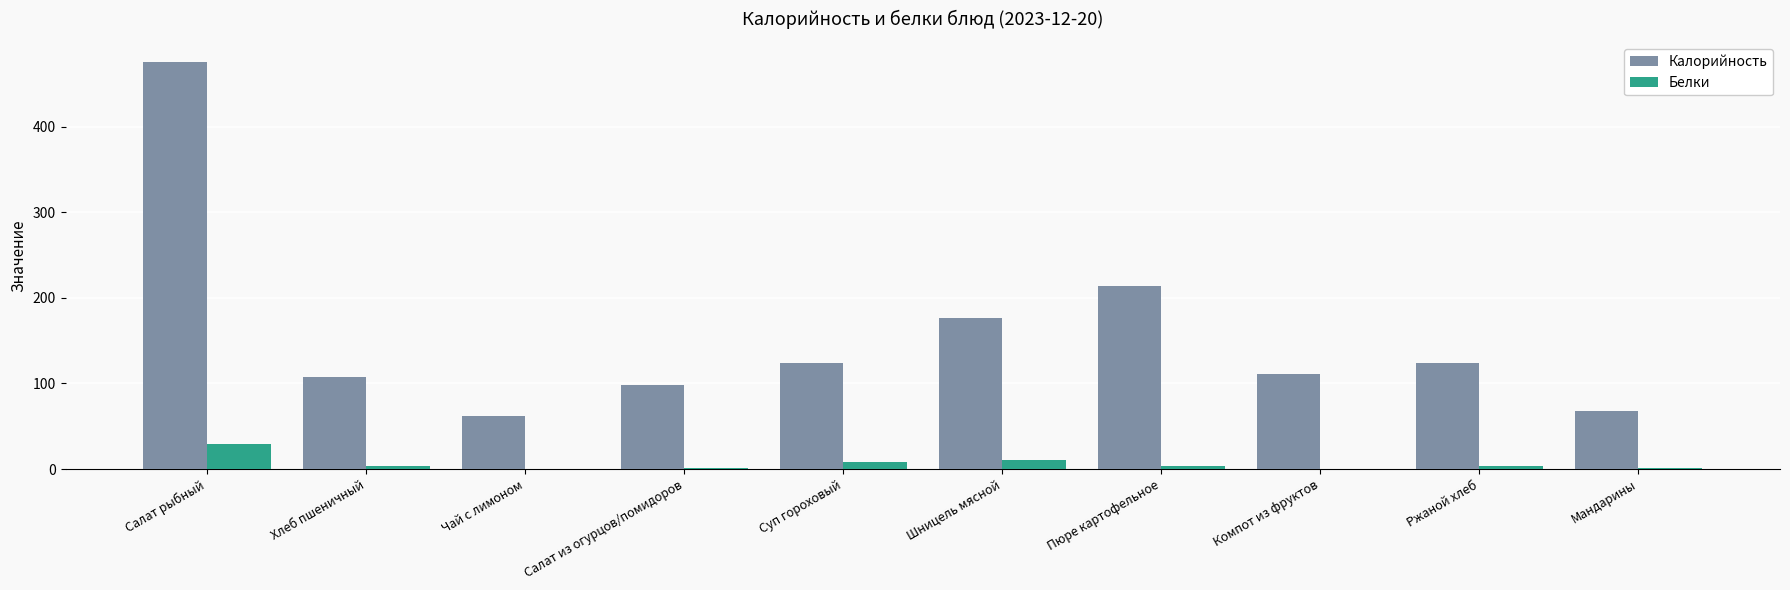

Between Салат рыбный and Хлеб пшеничный, which series saw the biggest shift?

Калорийность